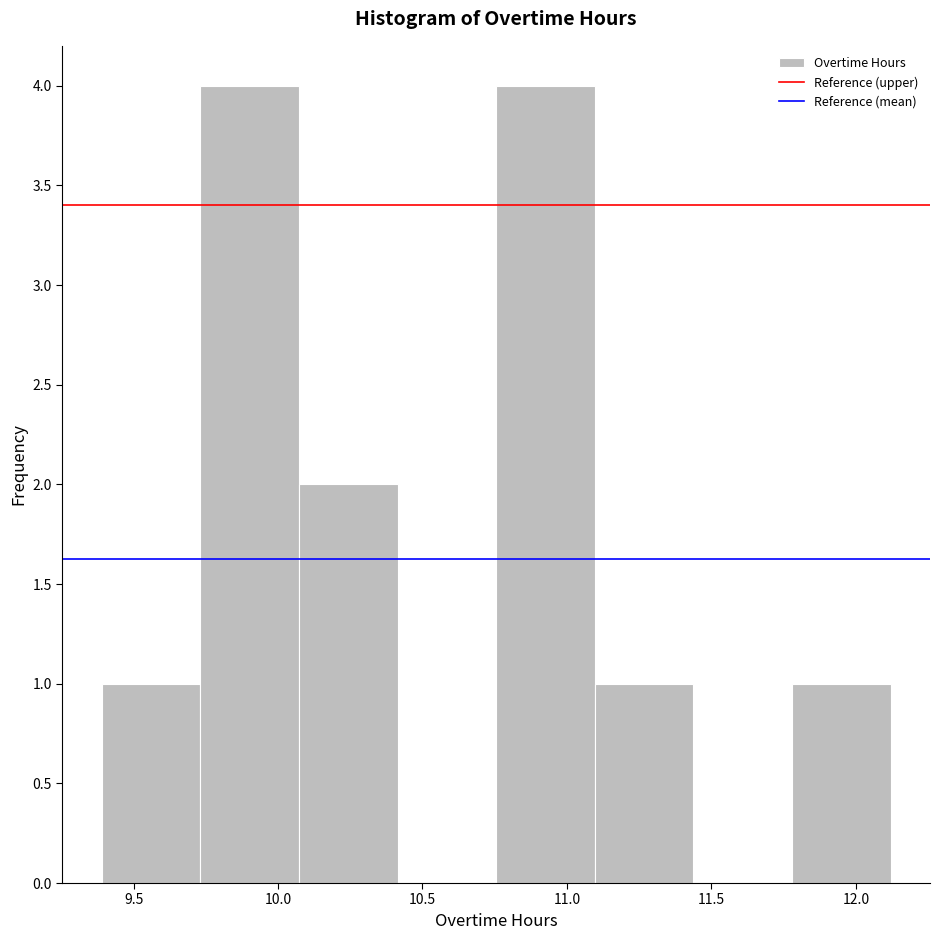

Reading left to right, transcribe this chart: for each bar, give the range it covers on the x-axis and its height. Neither the bar edges nor the heights are printed on the chart, so give them approximately, as read against the axes.

9.40 to 9.75: 1
9.75 to 10.05: 4
10.05 to 10.40: 2
10.40 to 10.75: 0
10.75 to 11.10: 4
11.10 to 11.45: 1
11.45 to 11.80: 0
11.80 to 12.10: 1